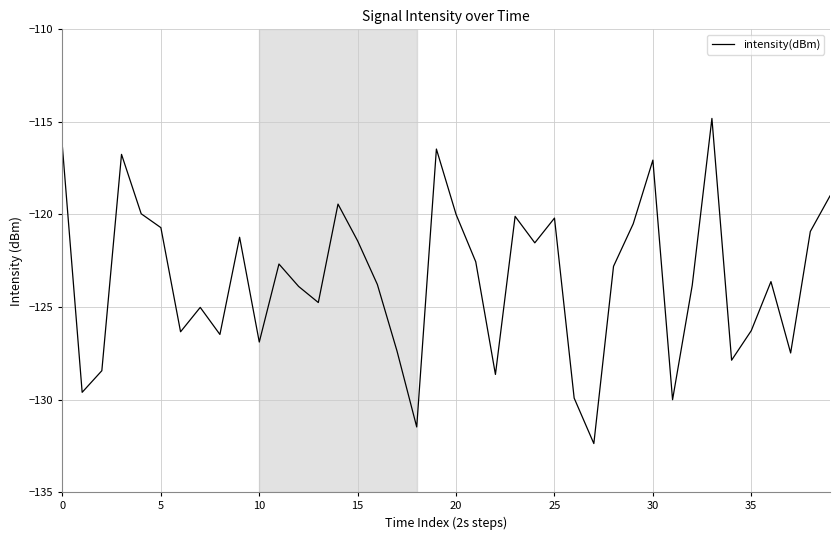

What is the greatest value displayed?

-114.8